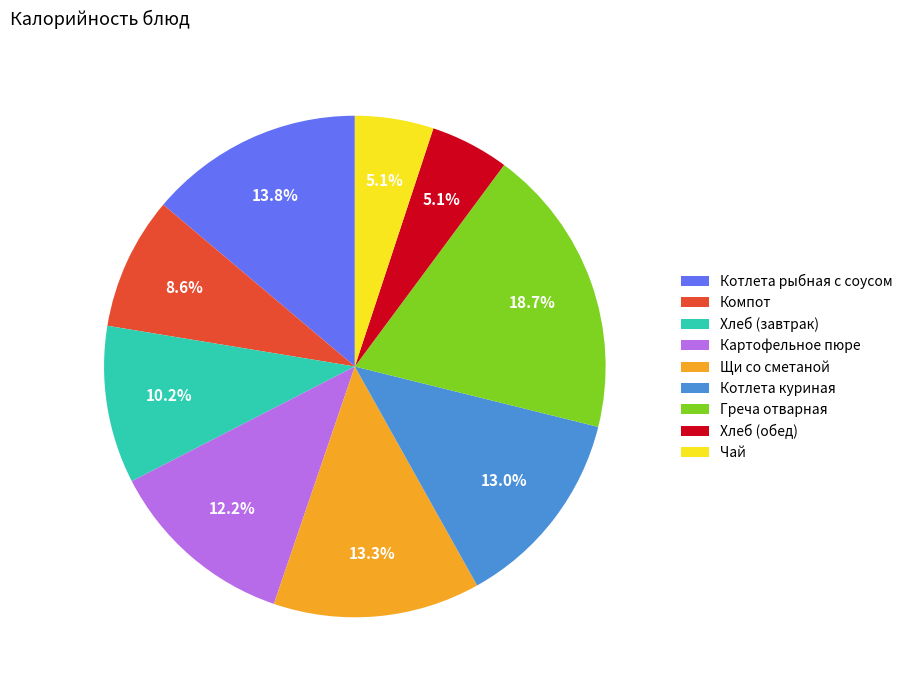

Which has a higher value, Хлеб (завтрак) or Котлета рыбная с соусом?

Котлета рыбная с соусом